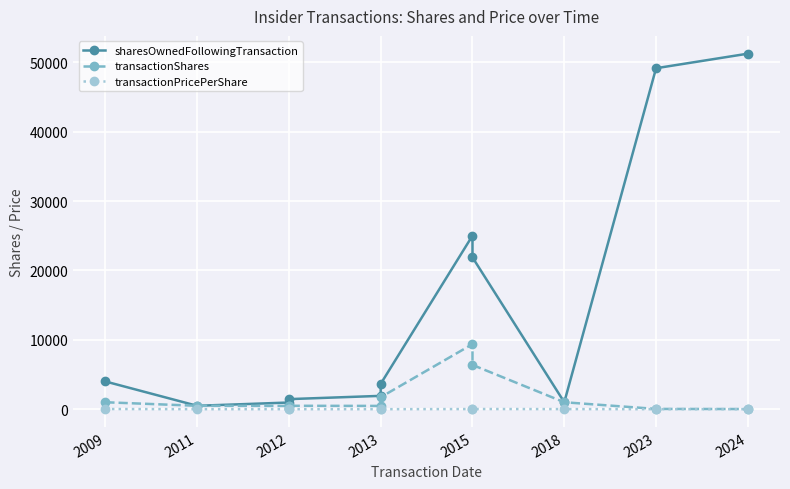

Where does the transactionShares series first go above 489?

2009